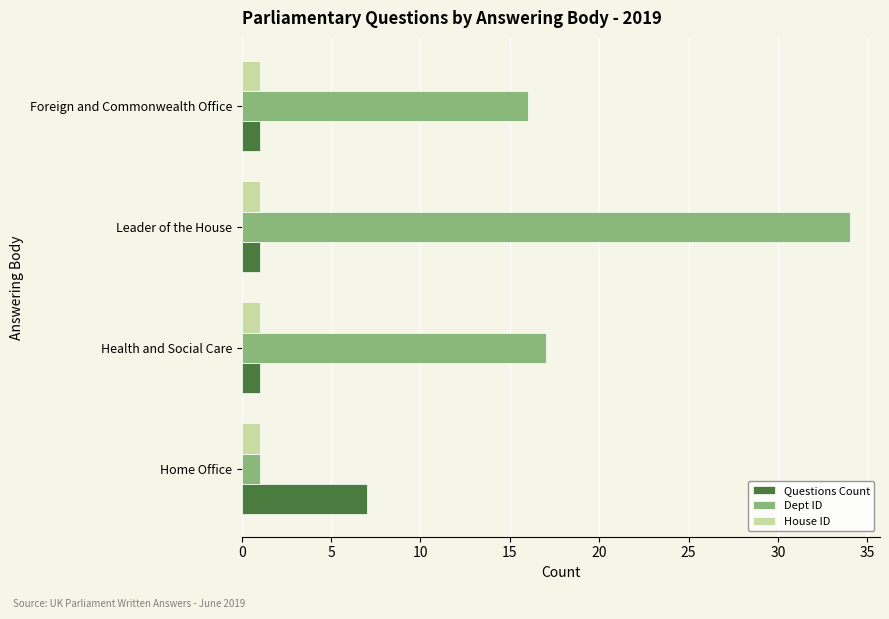

At which category is the sum across all series the highest?

Leader of the House